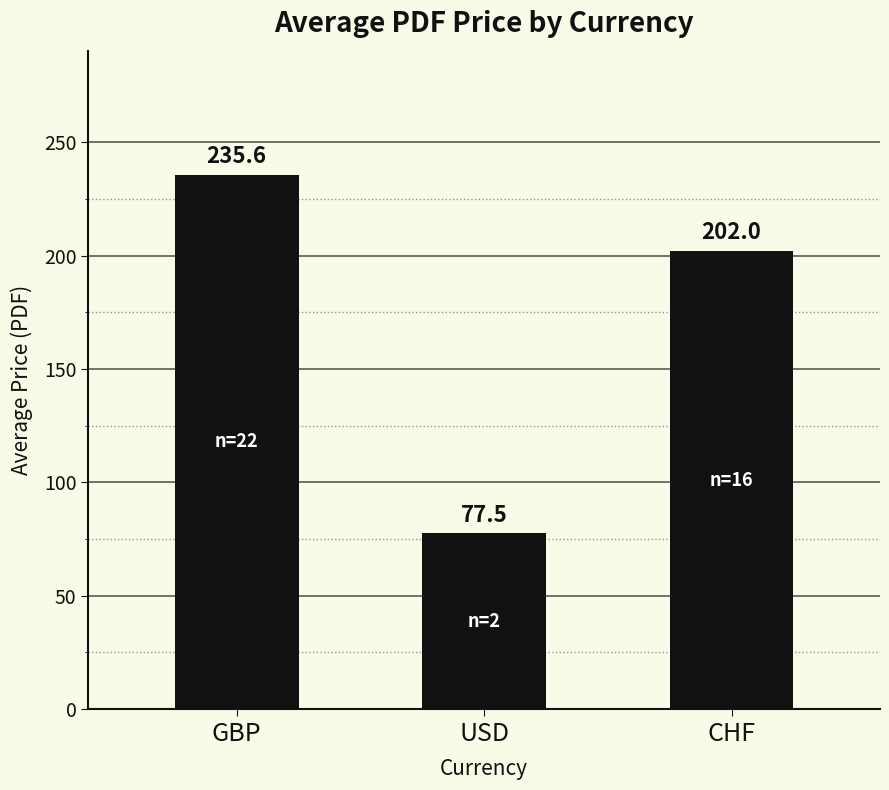

What is the average value?

171.7